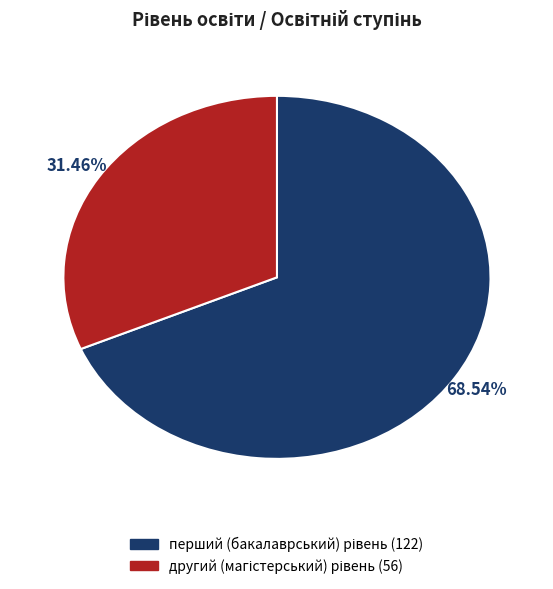

Is there any slice that represents more than half of the pie?

Yes